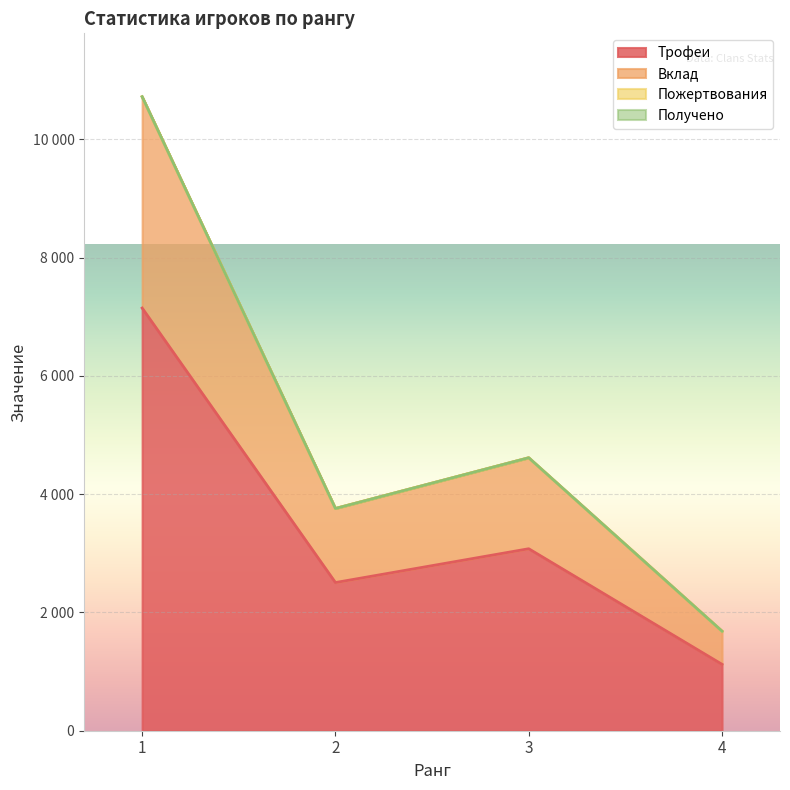

Does the chart display data point markers on the line(s)?

No